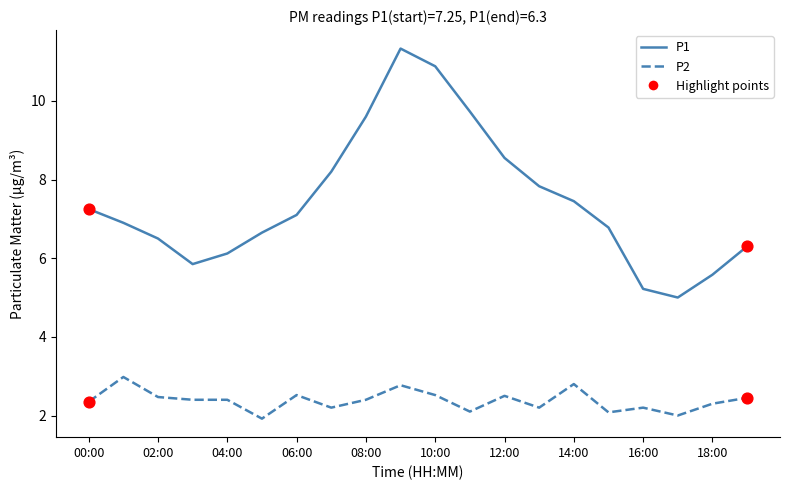

Which series has the largest total across all categories?

P1